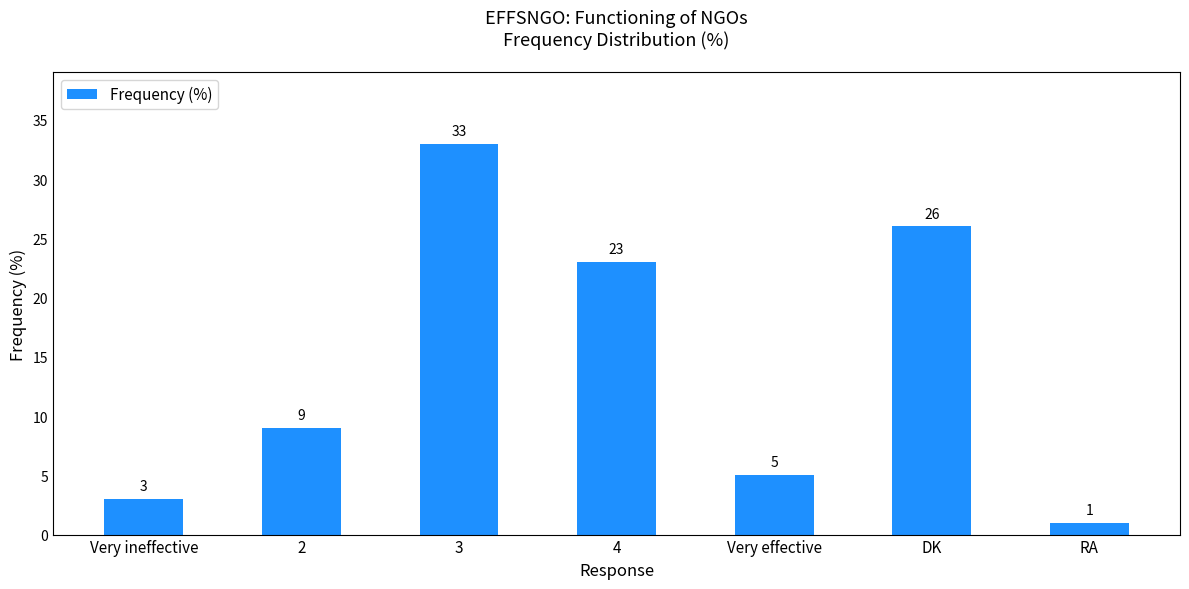

What is the label of the 5th bar from the left?

Very effective